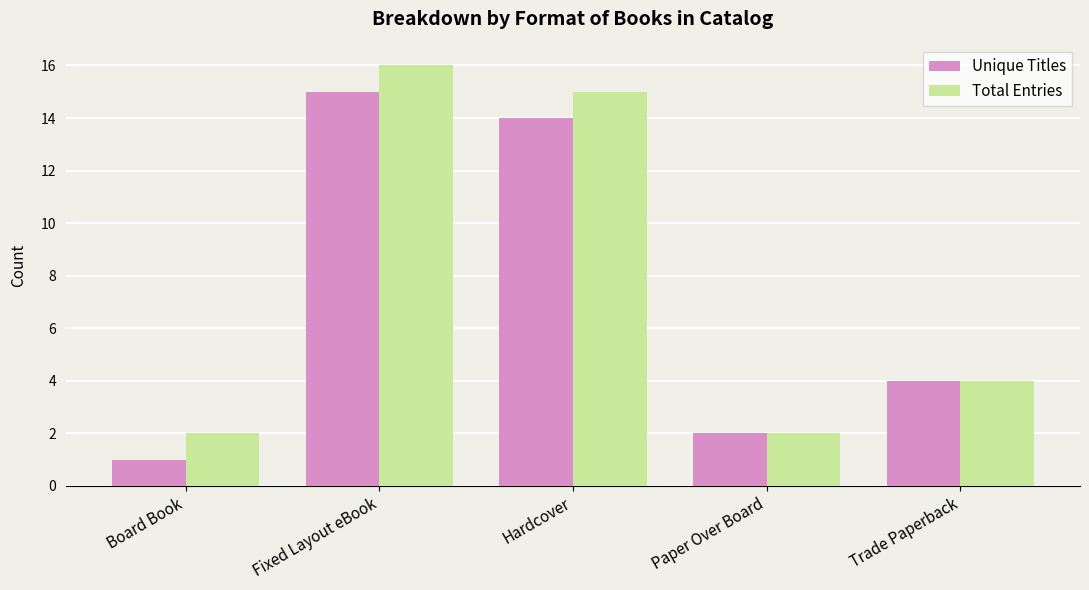

How many distinct data groups are displayed?

2